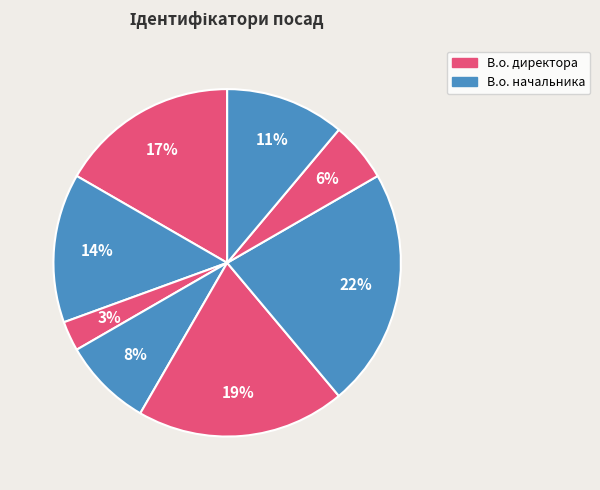

Count the number of slices in the pie.

8